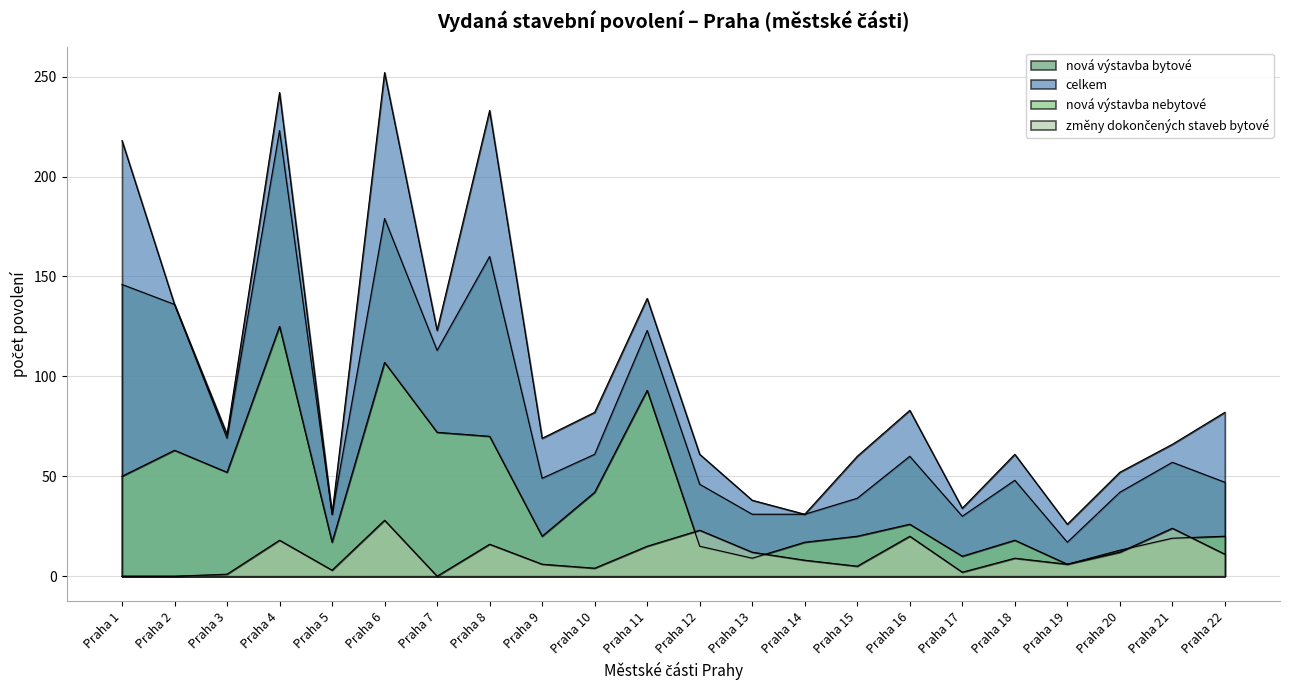

What is the difference between the highest and lowest values at Praha 6?

224